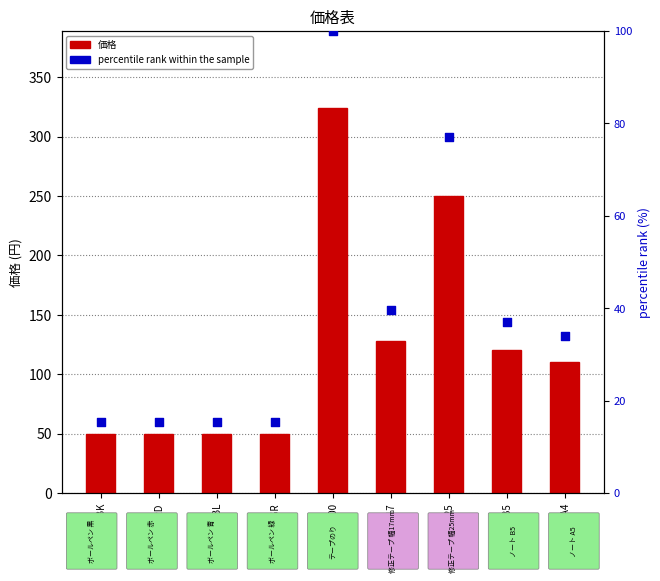

What are all the series names shown in the legend?

価格, percentile rank within the sample